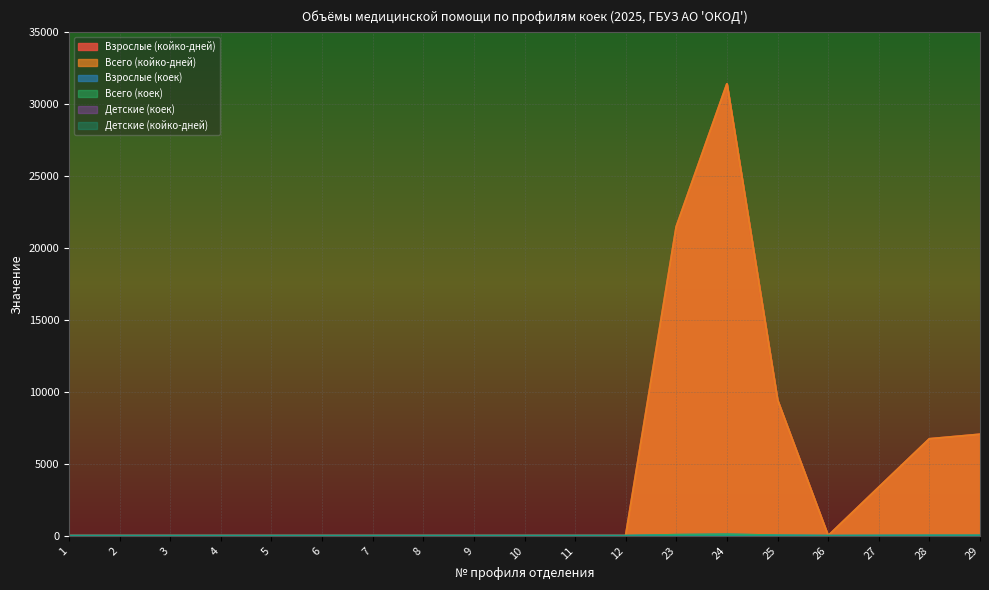

Is it true that Всего (койко-дней) equals 0 at 8?

True